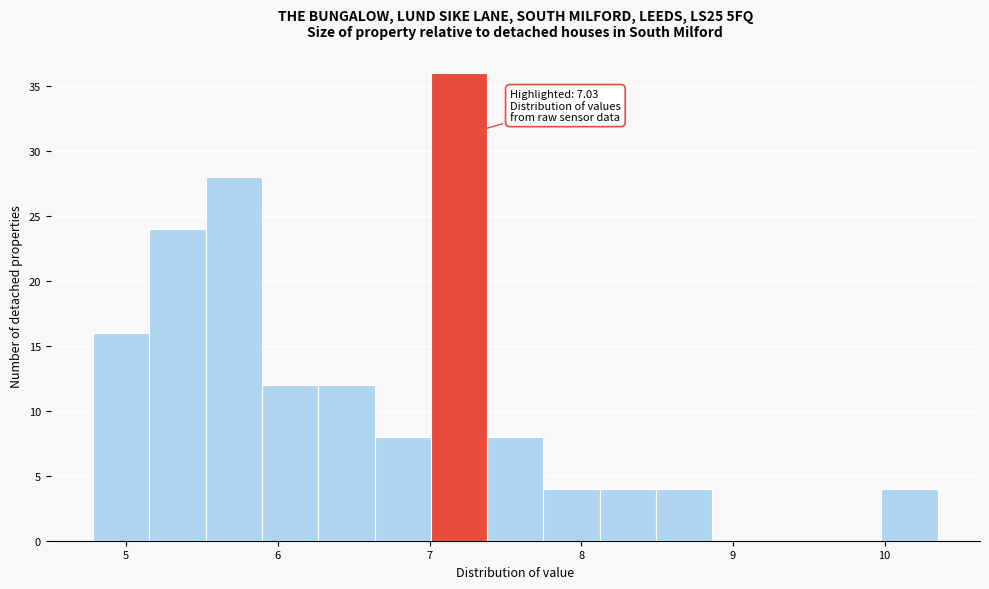

Around what value on the x-axis is the tallest bar? Give the approximate position of its centre, as read against the axis.

7.2